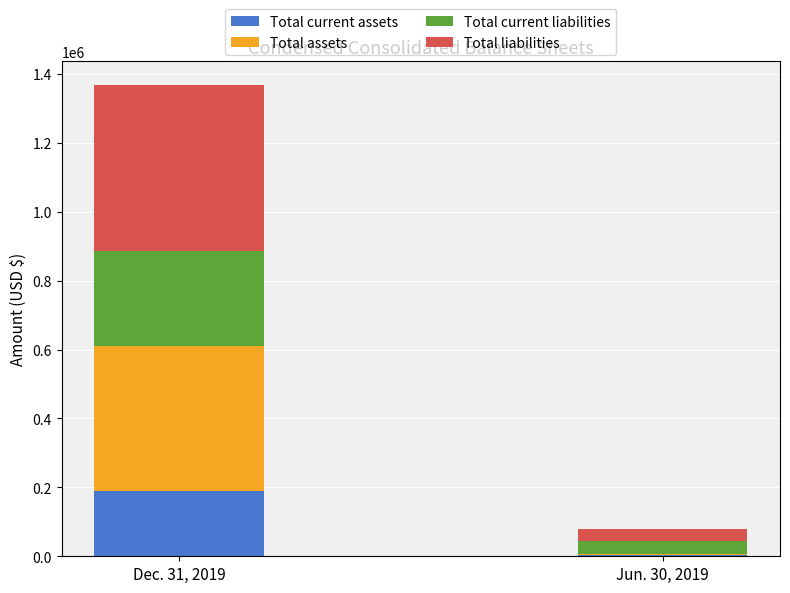

What is the maximum value for Total current assets?

189373